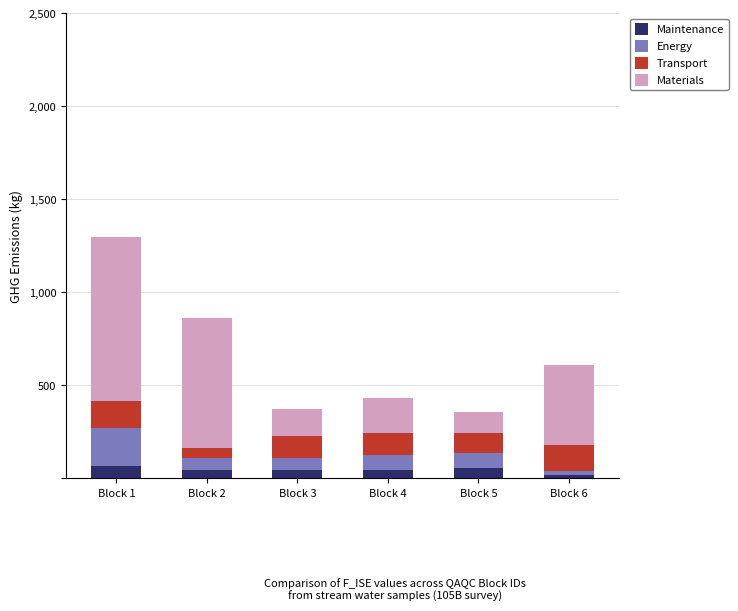

What is the maximum value for Maintenance?

68